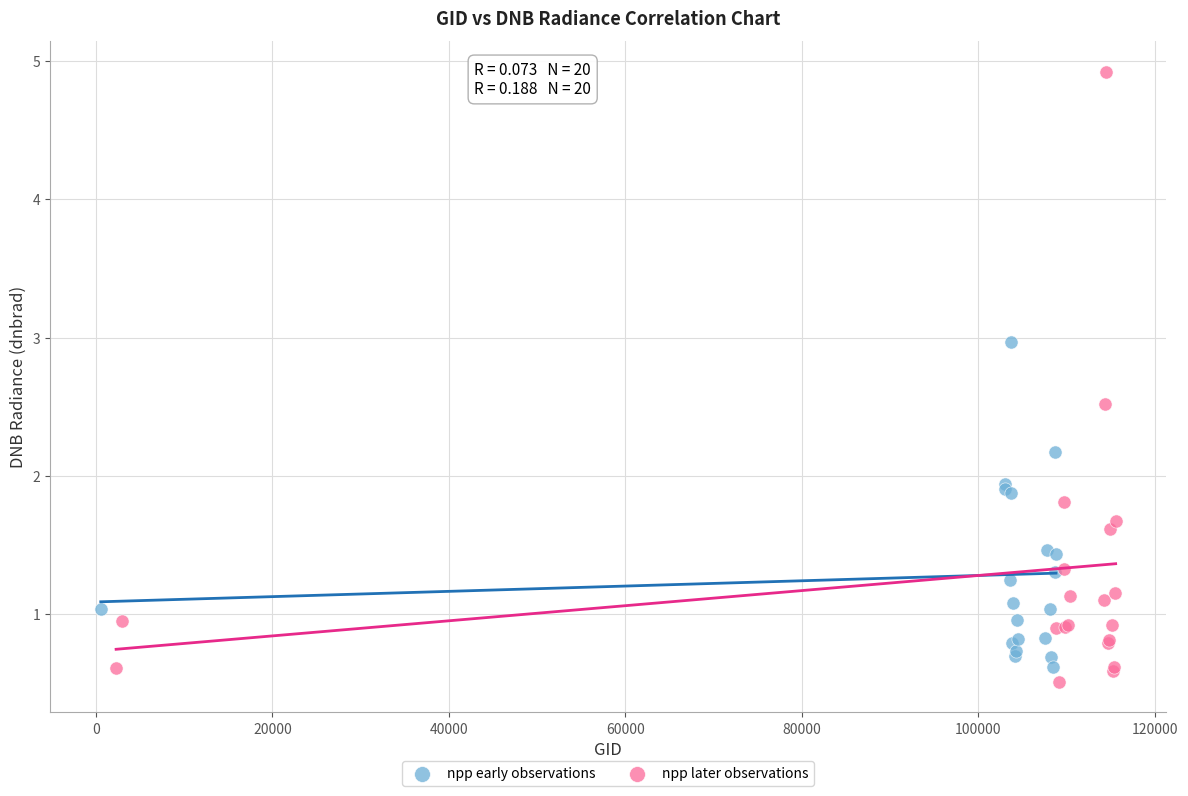

What are all the series names shown in the legend?

npp early observations, npp later observations